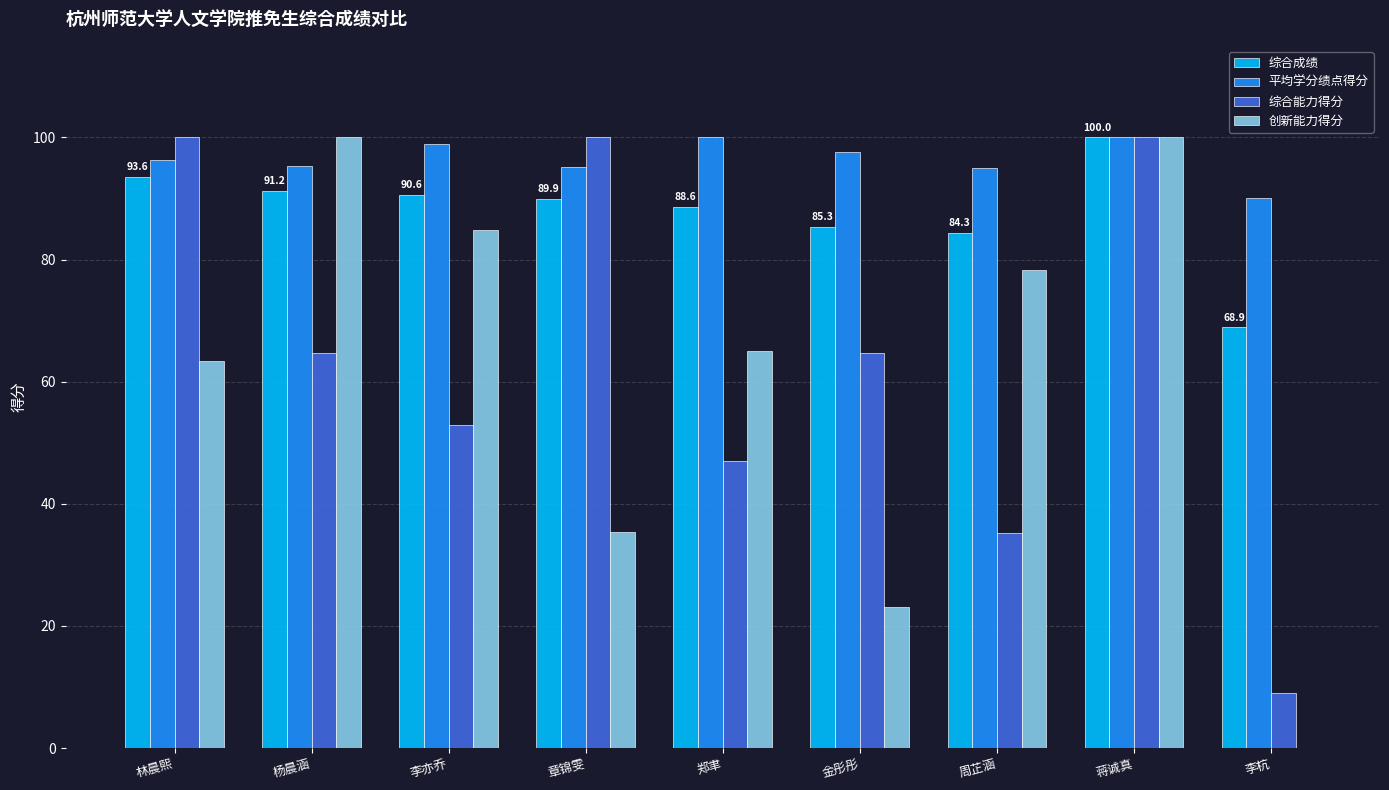

Between 林晨熙 and 蒋诚真, which series saw the biggest shift?

创新能力得分